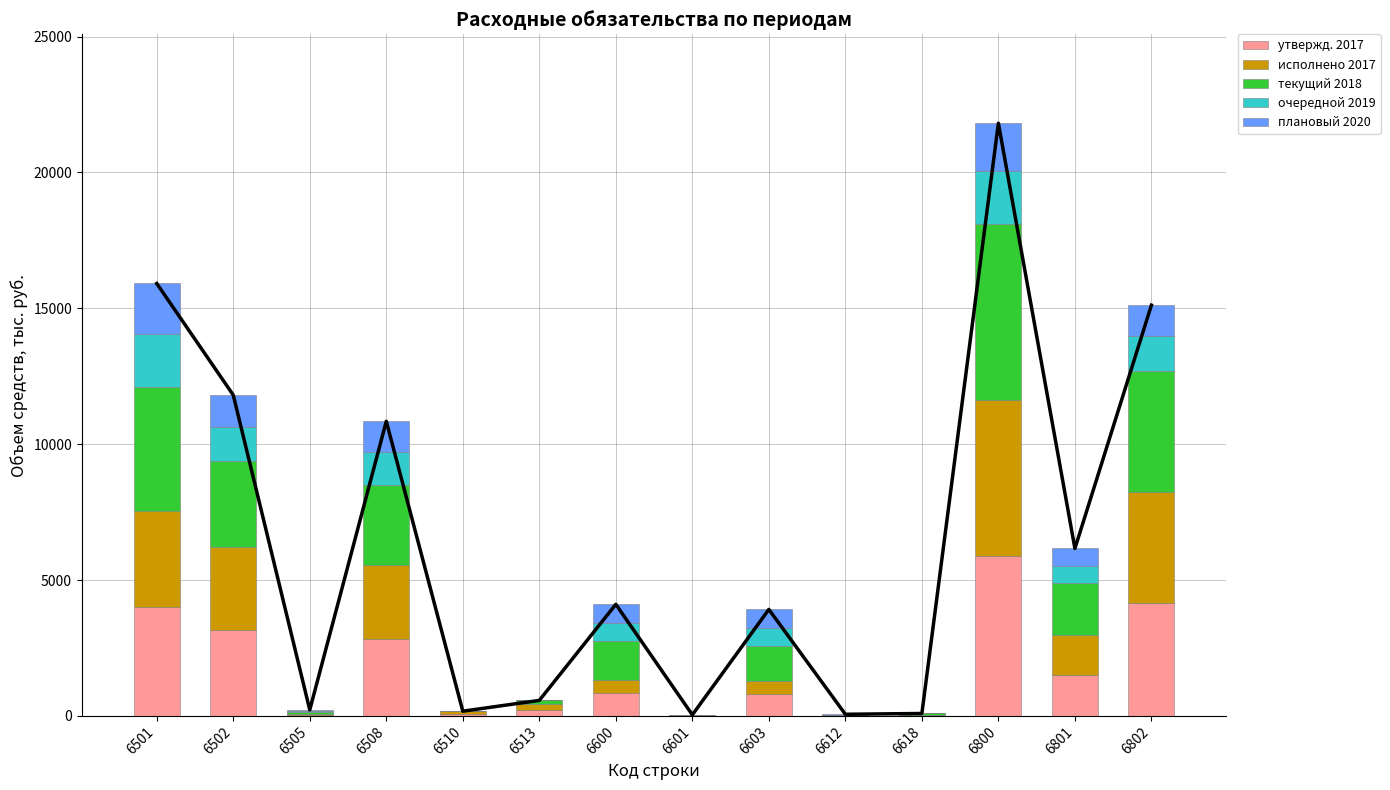

What is the difference between the maximum and minimum values in the утвержд. 2017 series?

5867.7